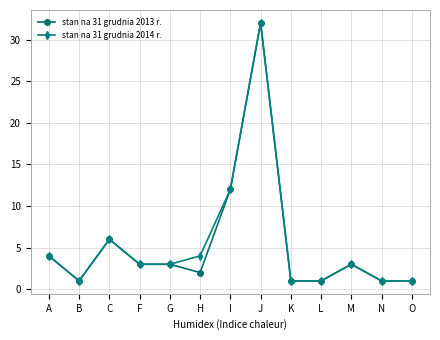

Reading right to left, list all the values displayed in this chart.

stan na 31 grudnia 2013 r.: 1	1	3	1	1	32	12	2	3	3	6	1	4
stan na 31 grudnia 2014 r.: 1	1	3	1	1	32	12	4	3	3	6	1	4